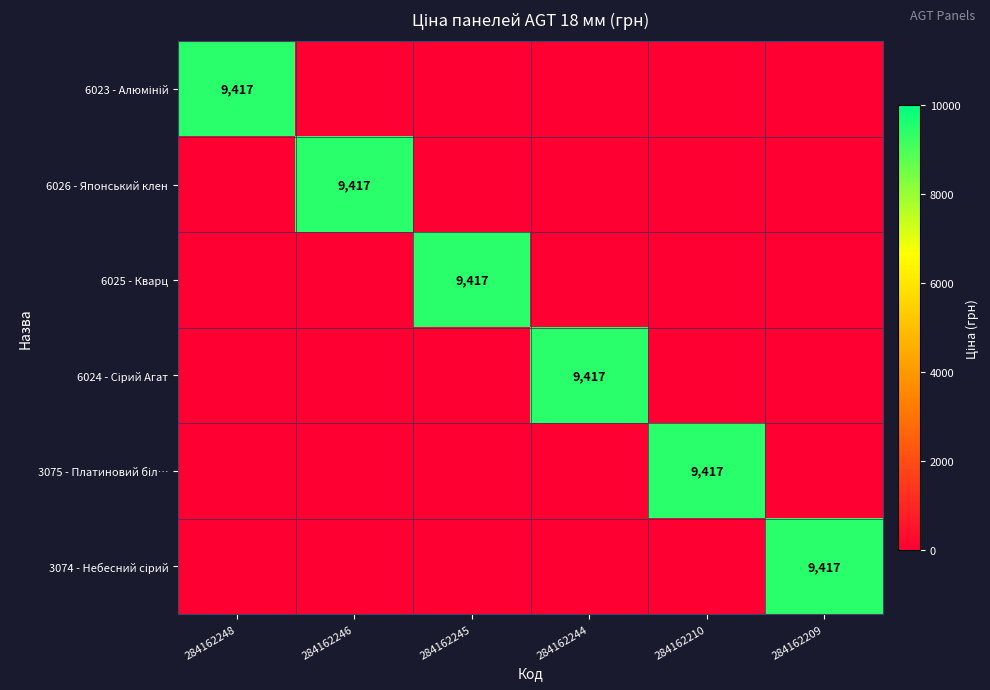

Is the value of 6024 - Сірий Агат at 284162248 greater than the value of 3074 - Небесний сірий at 284162244?

No